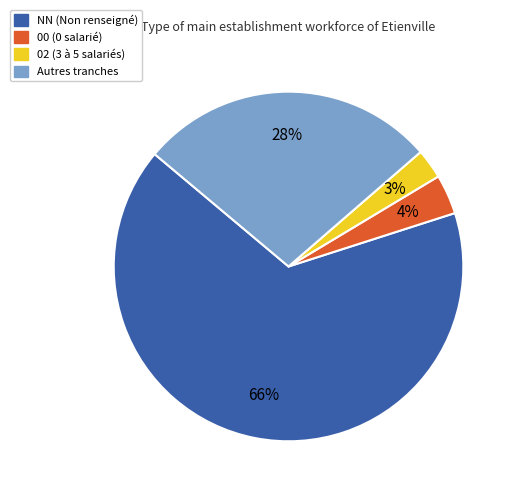

Rank the categories by value from lowest to highest.

02, 00, other, NN